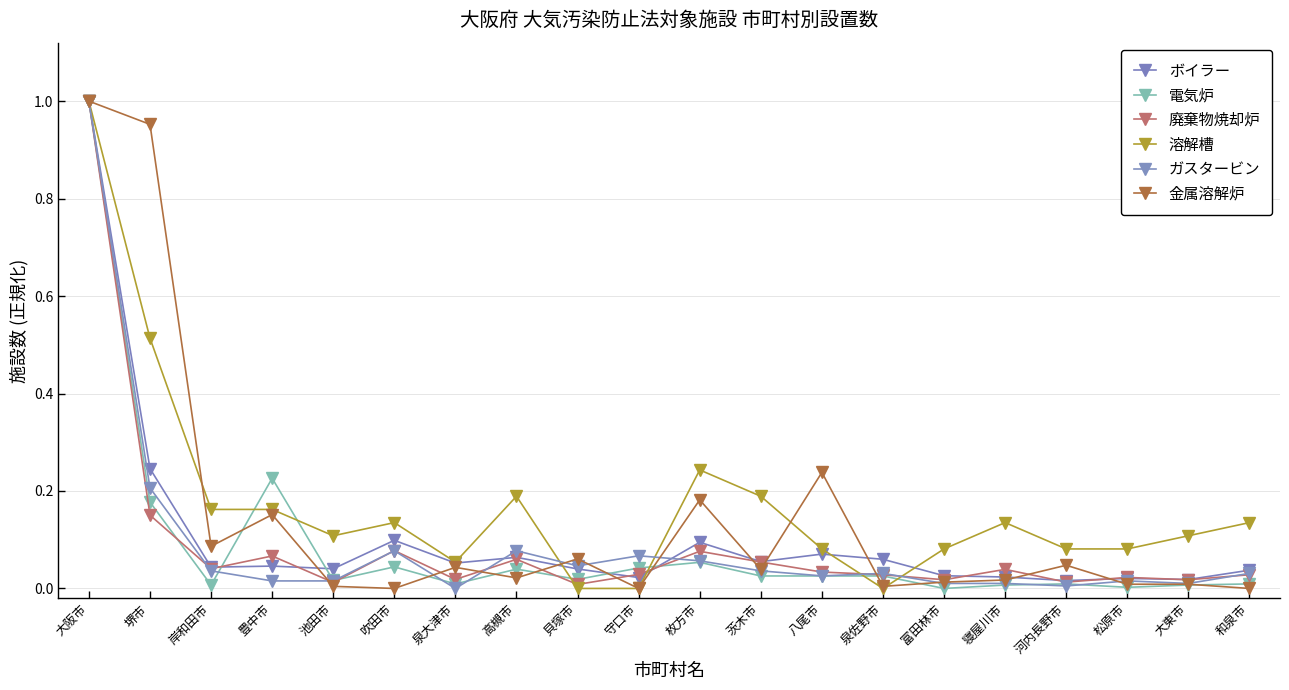

Reading right to left, what are all the values shown in this chart?

ボイラー: 和泉市=0.0	大東市=0.0	松原市=0.0	河内長野市=0.0	寝屋川市=0.0	富田林市=0.0	泉佐野市=0.1	八尾市=0.1	茨木市=0.1	枚方市=0.1	守口市=0.0	貝塚市=0.0	高槻市=0.1	泉大津市=0.1	吹田市=0.1	池田市=0.0	豊中市=0.0	岸和田市=0.0	堺市=0.2	大阪市=1.0
電気炉: 和泉市=0.0	大東市=0.0	松原市=0.0	河内長野市=0.0	寝屋川市=0.0	富田林市=0.0	泉佐野市=0.0	八尾市=0.0	茨木市=0.0	枚方市=0.1	守口市=0.0	貝塚市=0.0	高槻市=0.0	泉大津市=0.0	吹田市=0.0	池田市=0.0	豊中市=0.2	岸和田市=0.0	堺市=0.2	大阪市=1.0
廃棄物焼却炉: 和泉市=0.0	大東市=0.0	松原市=0.0	河内長野市=0.0	寝屋川市=0.0	富田林市=0.0	泉佐野市=0.0	八尾市=0.0	茨木市=0.1	枚方市=0.1	守口市=0.0	貝塚市=0.0	高槻市=0.1	泉大津市=0.0	吹田市=0.1	池田市=0.0	豊中市=0.1	岸和田市=0.0	堺市=0.2	大阪市=1.0
溶解槽: 和泉市=0.1	大東市=0.1	松原市=0.1	河内長野市=0.1	寝屋川市=0.1	富田林市=0.1	泉佐野市=0.0	八尾市=0.1	茨木市=0.2	枚方市=0.2	守口市=0.0	貝塚市=0.0	高槻市=0.2	泉大津市=0.1	吹田市=0.1	池田市=0.1	豊中市=0.2	岸和田市=0.2	堺市=0.5	大阪市=1.0
ガスタービン: 和泉市=0.0	大東市=0.0	松原市=0.0	河内長野市=0.0	寝屋川市=0.0	富田林市=0.0	泉佐野市=0.0	八尾市=0.0	茨木市=0.0	枚方市=0.1	守口市=0.1	貝塚市=0.0	高槻市=0.1	泉大津市=0.0	吹田市=0.1	池田市=0.0	豊中市=0.0	岸和田市=0.0	堺市=0.2	大阪市=1.0
金属溶解炉: 和泉市=0.0	大東市=0.0	松原市=0.0	河内長野市=0.0	寝屋川市=0.0	富田林市=0.0	泉佐野市=0.0	八尾市=0.2	茨木市=0.0	枚方市=0.2	守口市=0.0	貝塚市=0.1	高槻市=0.0	泉大津市=0.0	吹田市=0.0	池田市=0.0	豊中市=0.2	岸和田市=0.1	堺市=1.0	大阪市=1.0